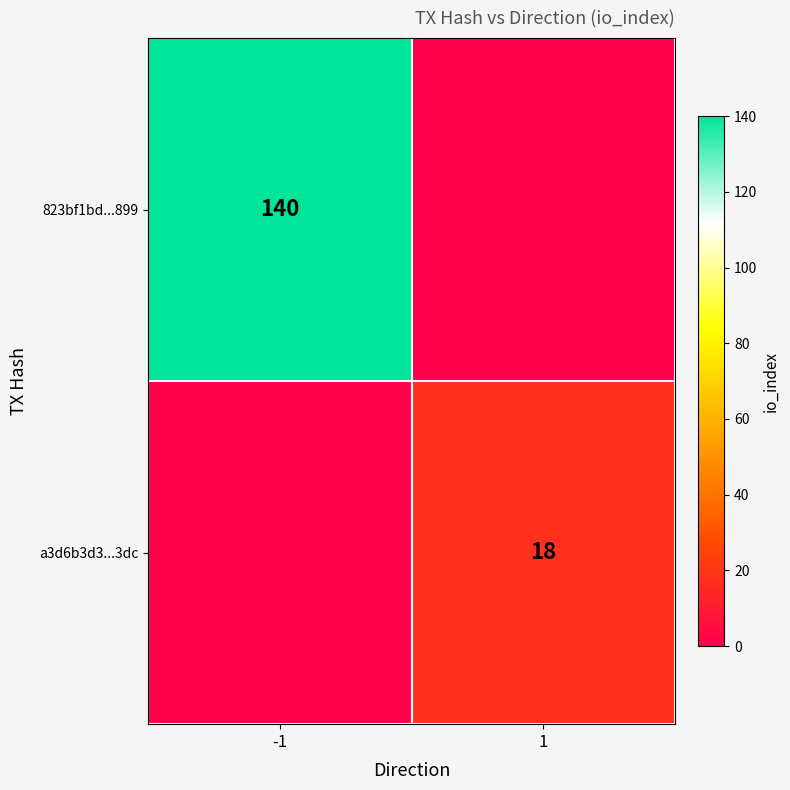

What is the total value across all series at 1?

18